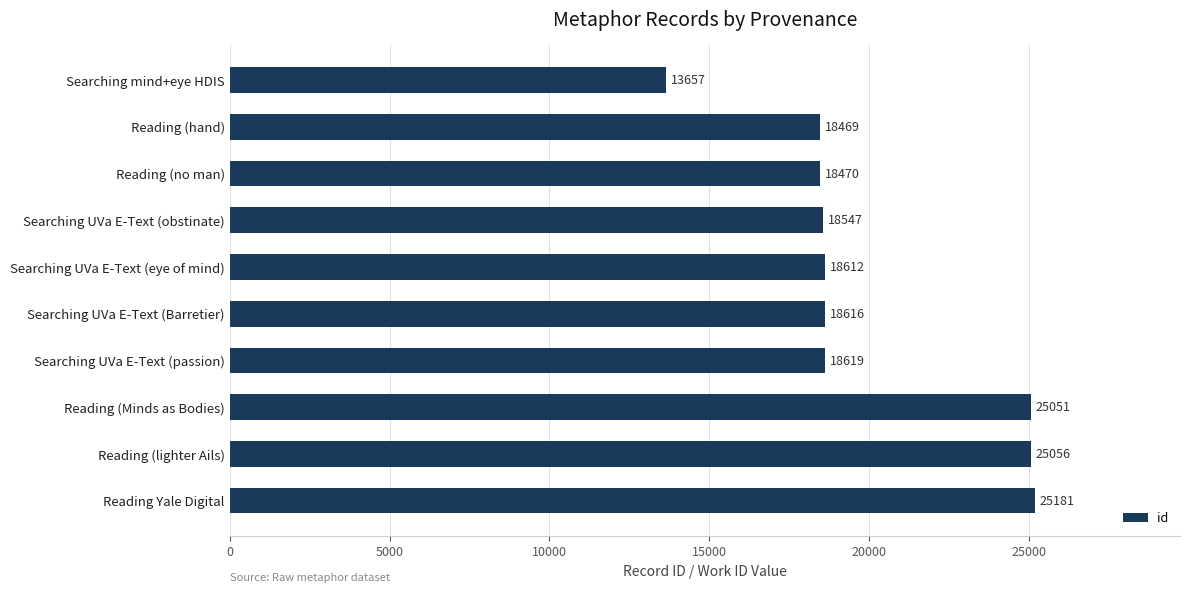

Reading bottom to top, list all the values displayed in this chart.

25181	25056	25051	18619	18616	18612	18547	18470	18469	13657